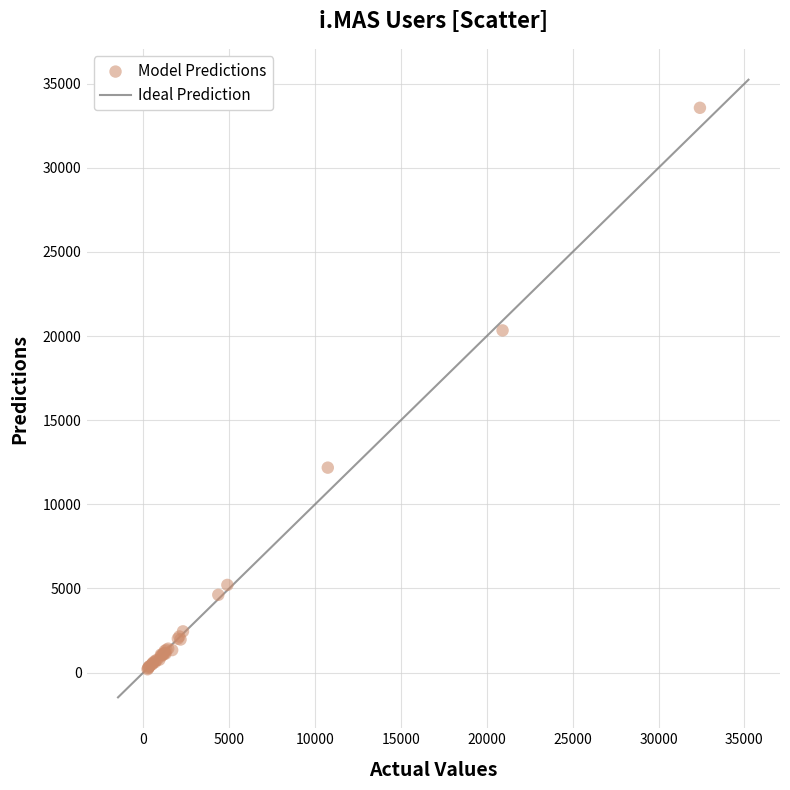

What Y value in the scatter plot is closest to 16882?

20338